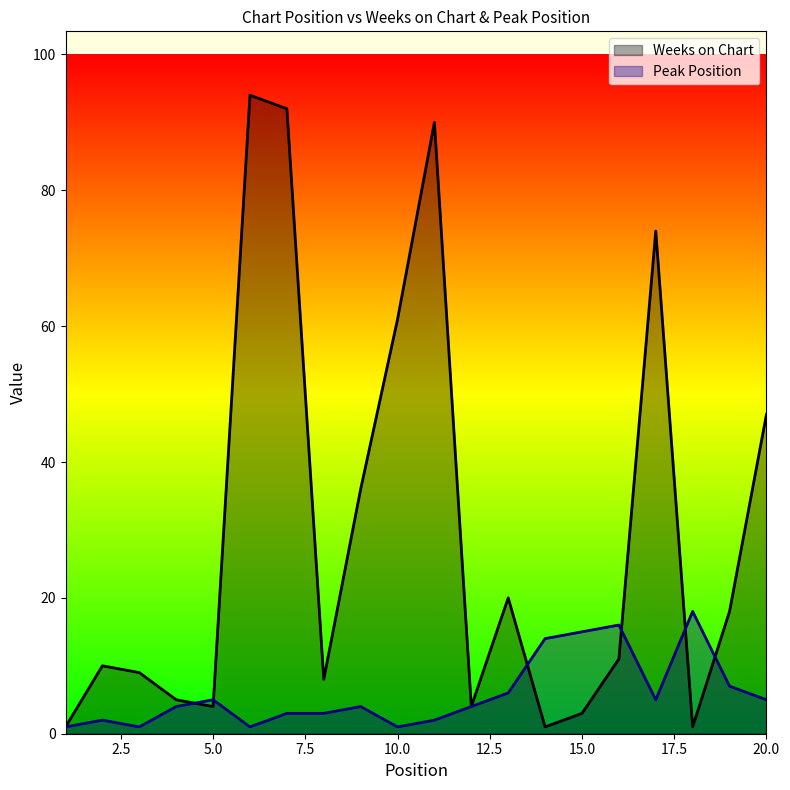

At how many categories does at least one series exceed 63?

4